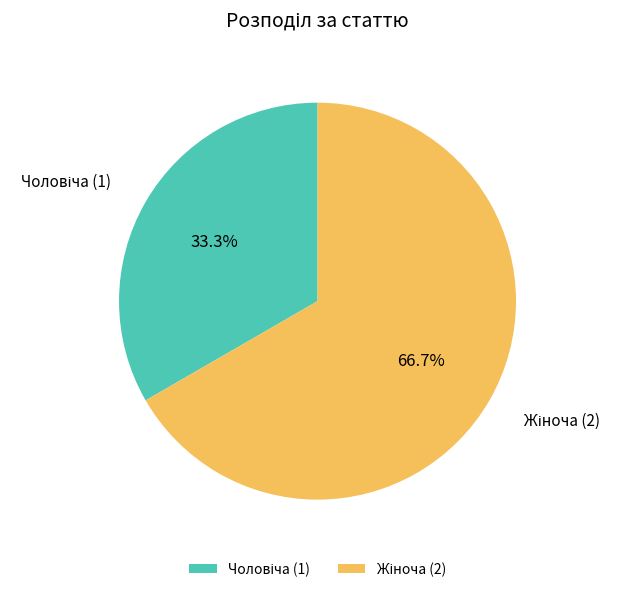

Is there a majority slice in this chart?

Yes